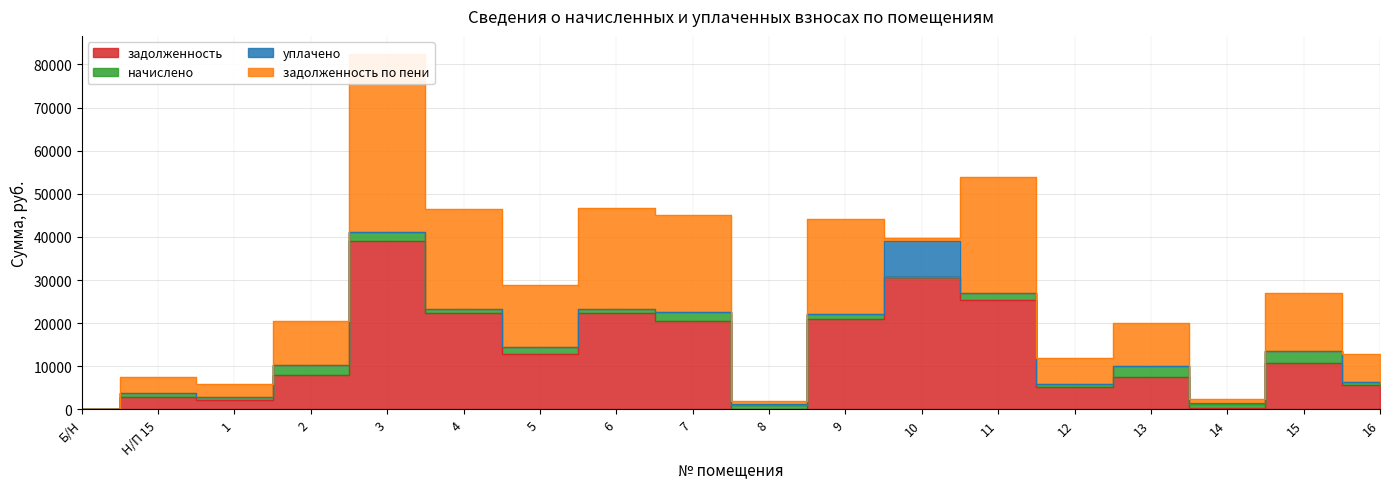

At which label does уплачено reach its peak?

10